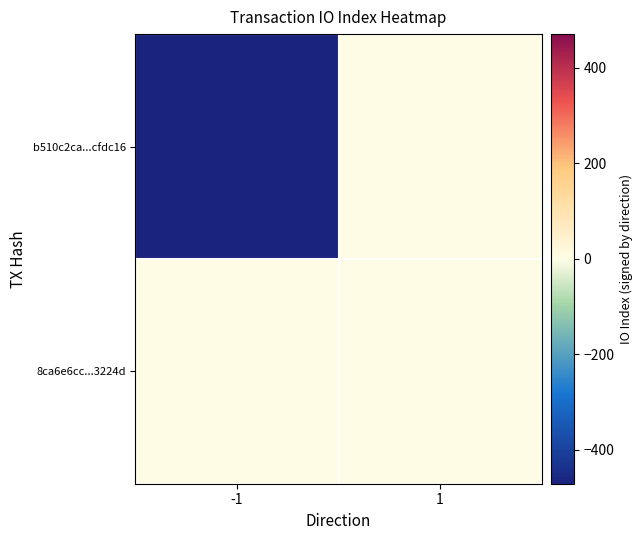

Reading left to right, what are all the values shown in this chart?

b510c2ca...cfdc16: -1=-471	1=0
8ca6e6cc...3224d: -1=0	1=2